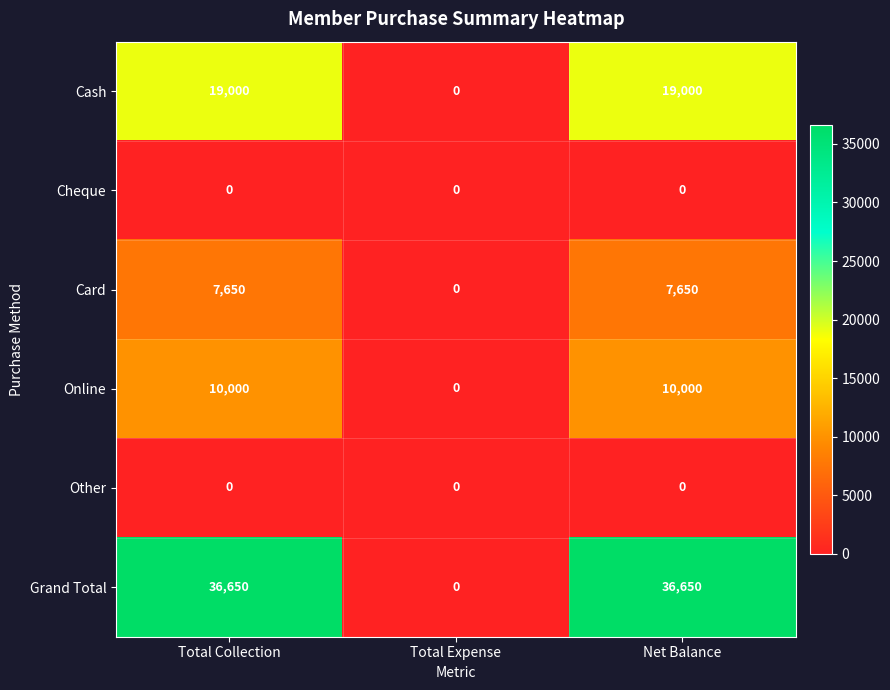

What is the average value of the Grand Total series?

24433